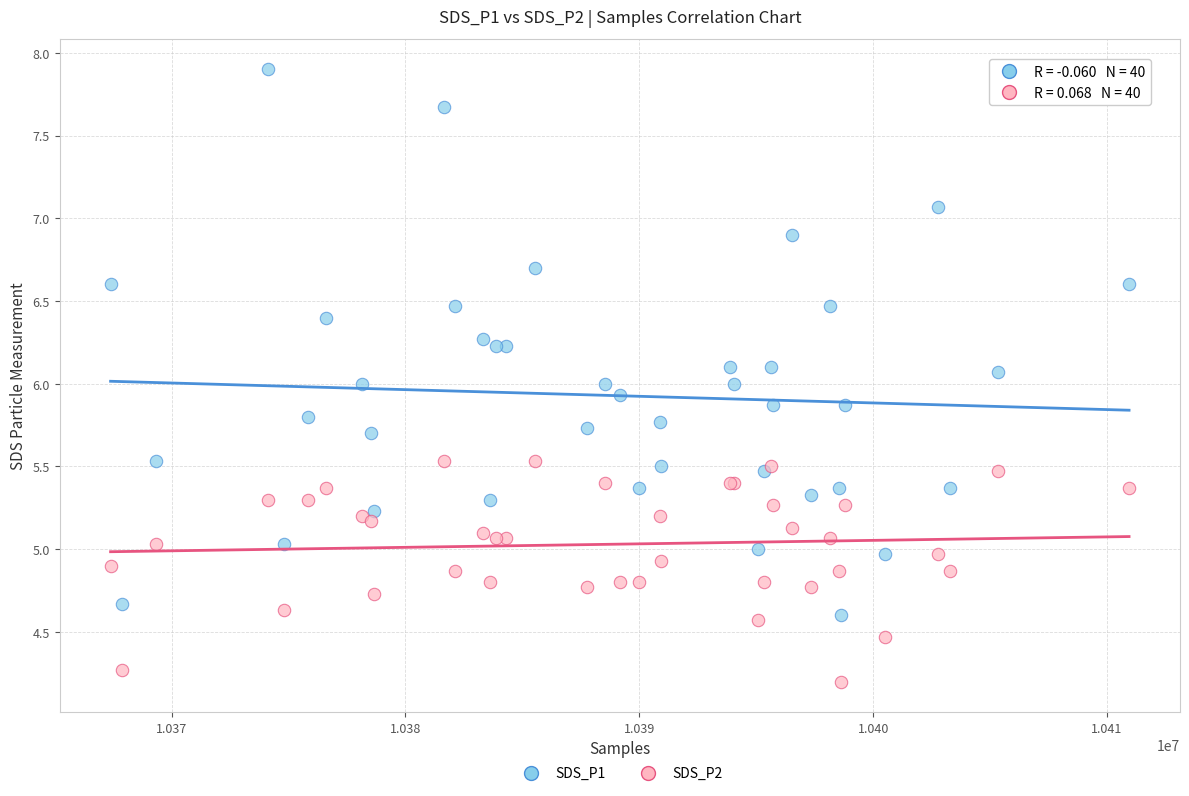

Which series has the largest Y range (max minus min)?

SDS_P1